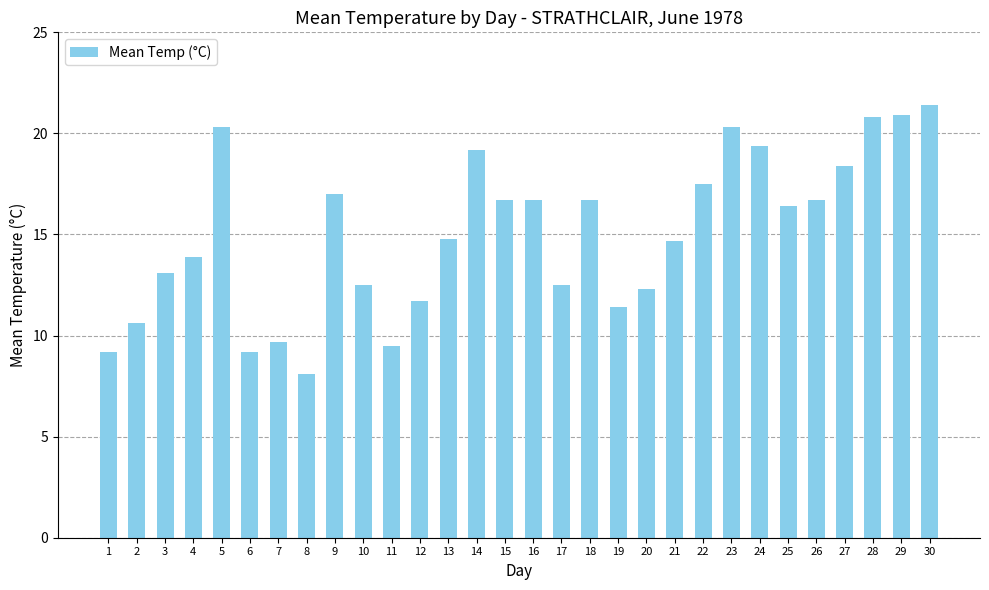

Approximately how many times larger is the value at 12 compared to 13?

0.8